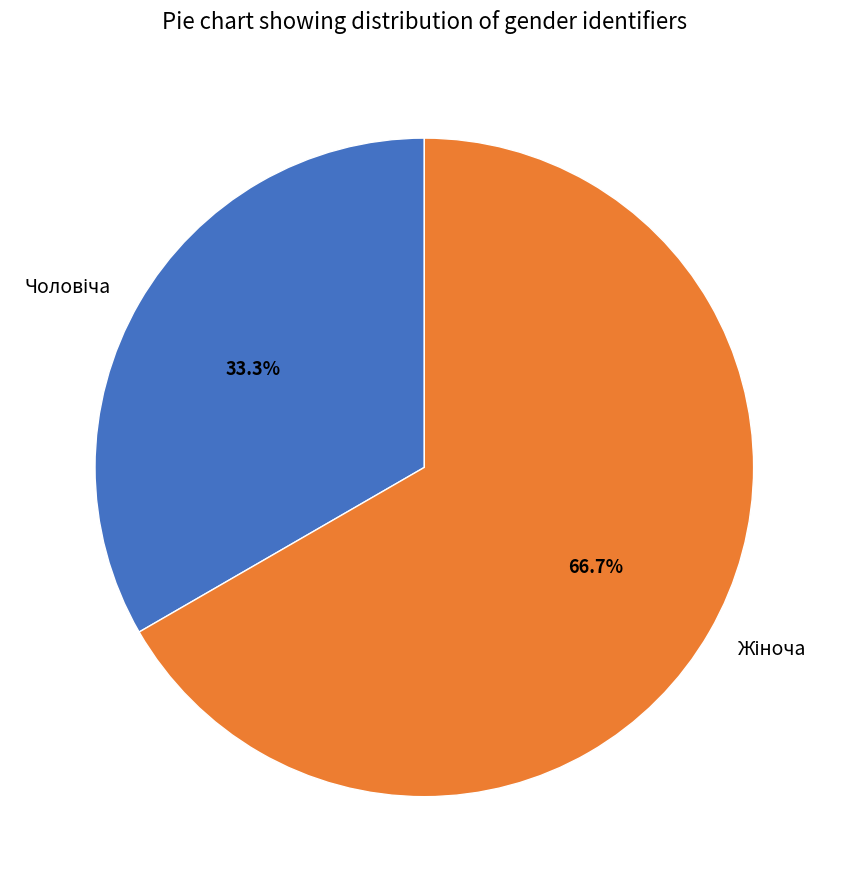

Is there any slice that represents more than half of the pie?

Yes